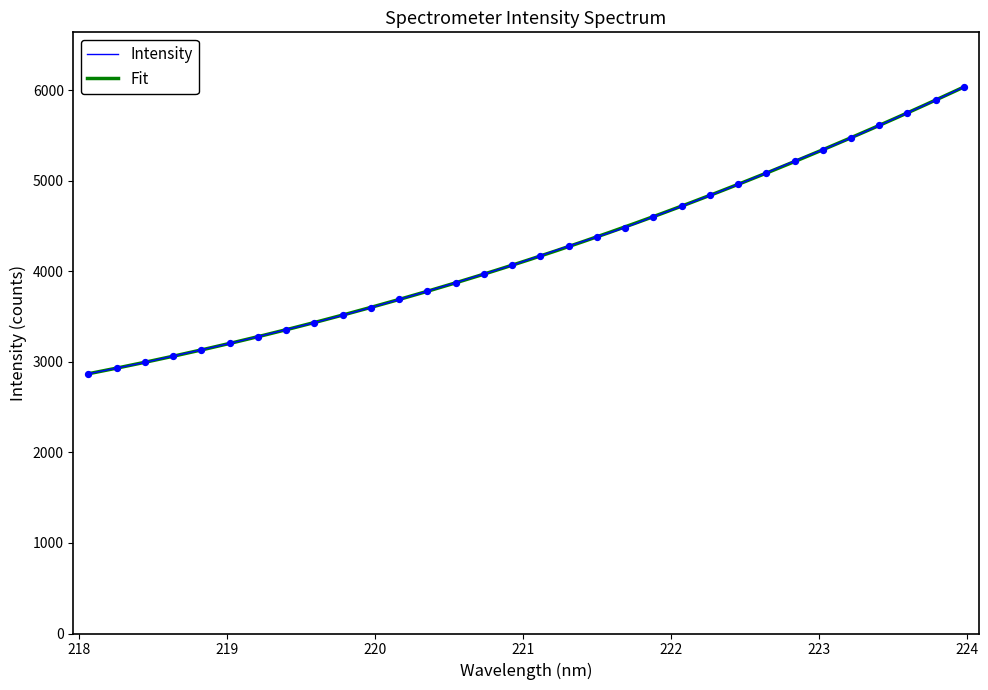

What is the highest value of the Intensity series?

6037.9